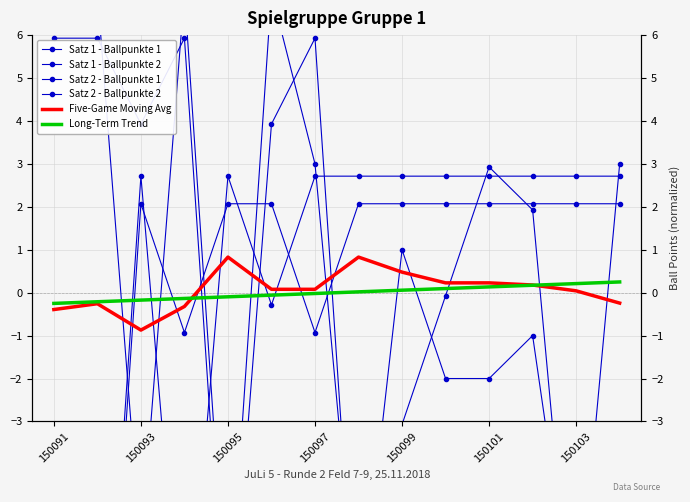

Is the value of Five-Game Moving Avg at 13 greater than the value of Satz 1 - Ballpunkte 2 at 9?

No